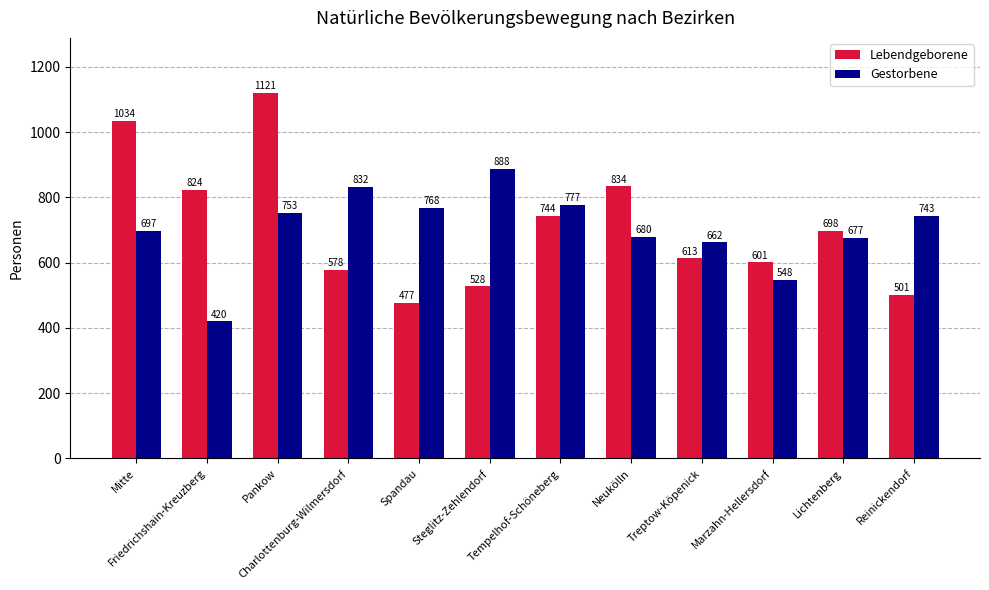

True or false: Gestorbene has a value of 662 at Treptow-Köpenick.

True